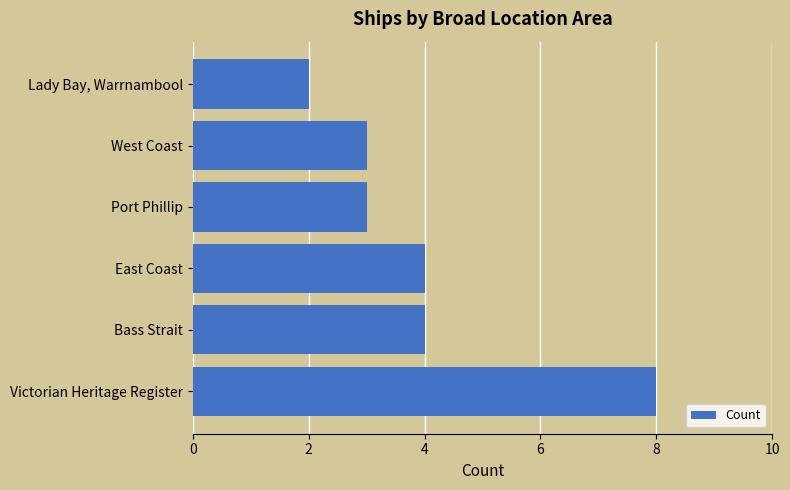

Read the value at East Coast.

4